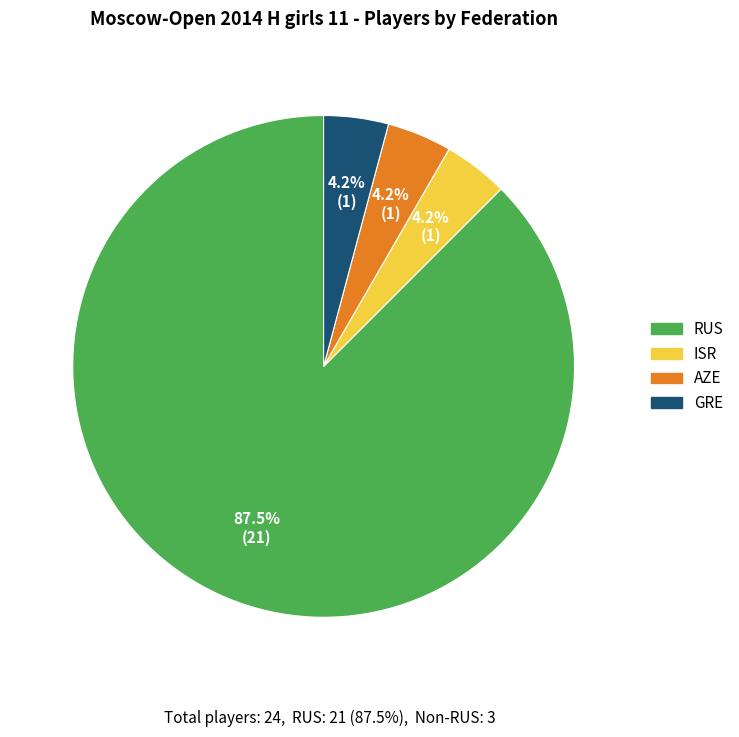

Is it true that RUS is 95% of the pie?

False